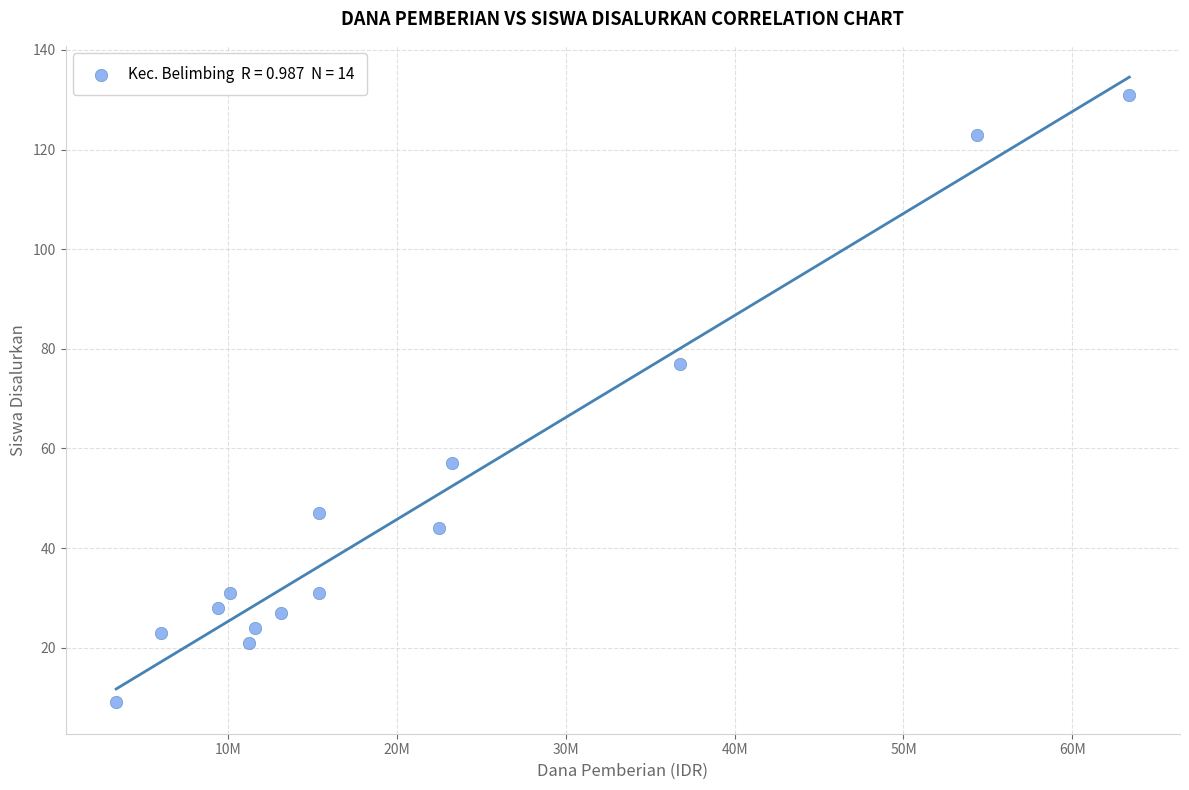

What is the range of Y values (max minus min)?

122